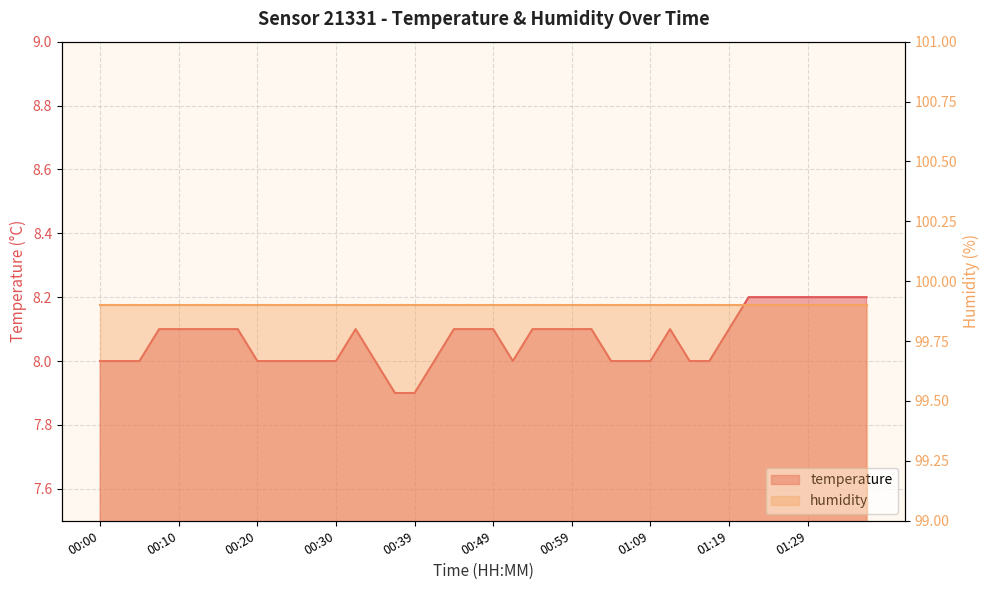

Which label corresponds to the largest value in the chart?

01:22